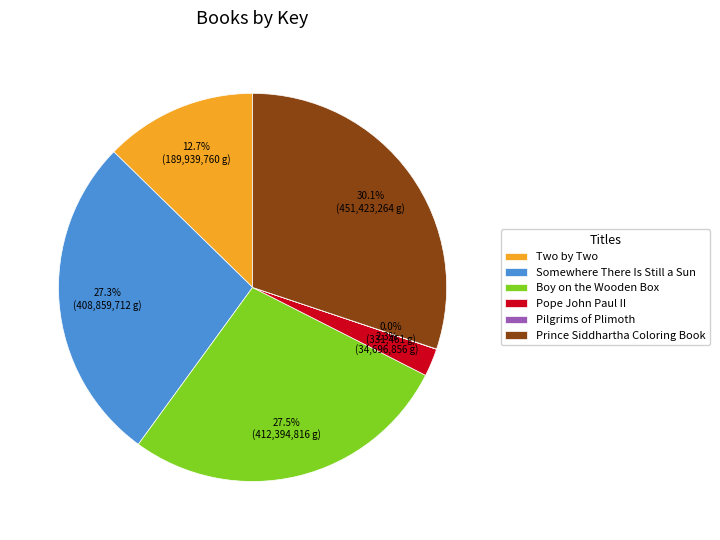

Which slice is the largest?

Prince Siddhartha Coloring Book